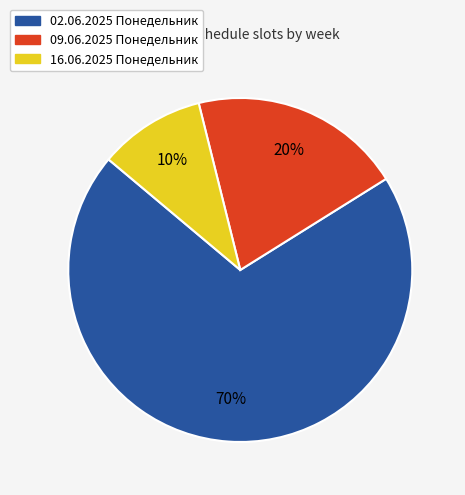

Approximately how many times larger is the value at 16.06.2025 Понедельник compared to 09.06.2025 Понедельник?

0.5